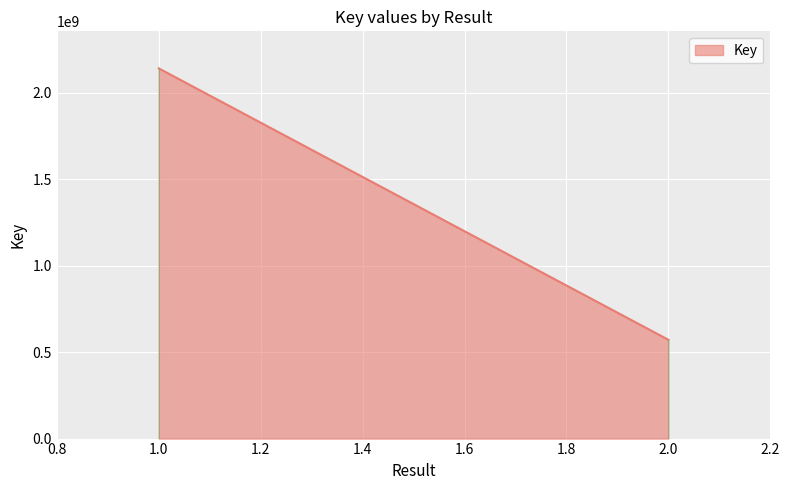

What is the average value?

1356975415